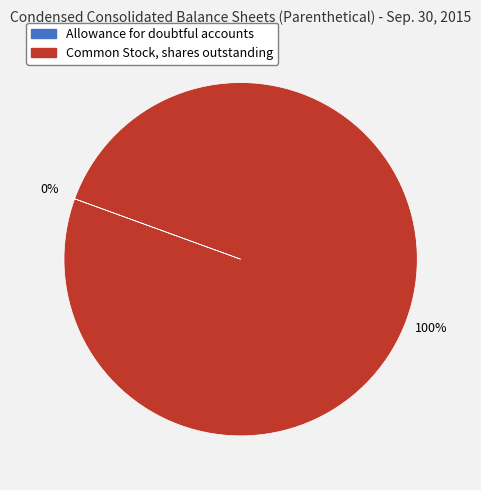

To the nearest percent, what is the average slice percentage?

50%